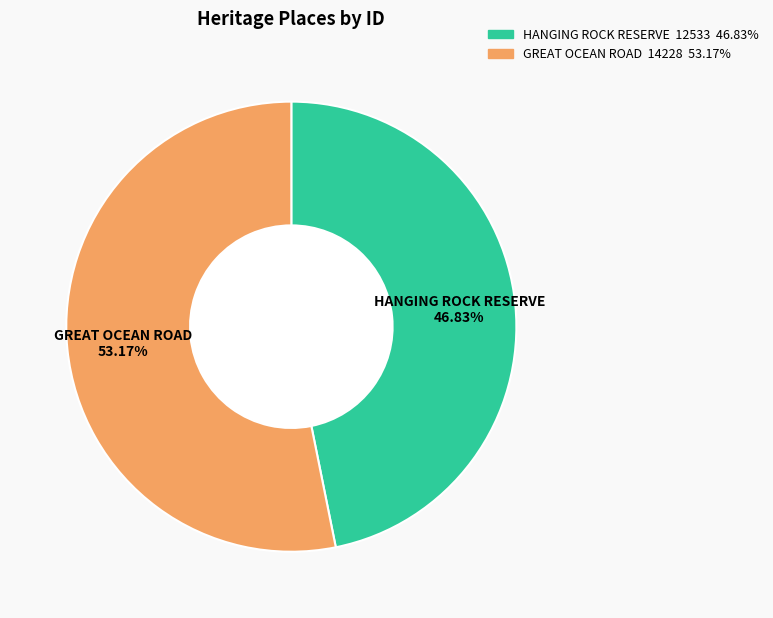

How many segments does this pie chart have?

2